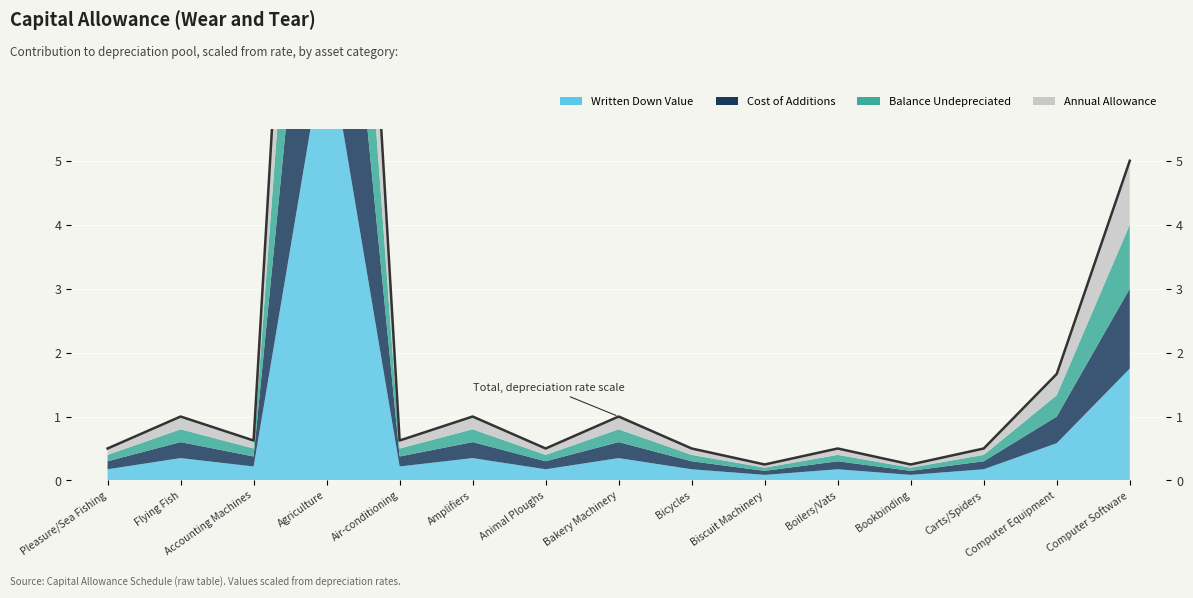

What is the difference between the second highest and second lowest values?

4.8